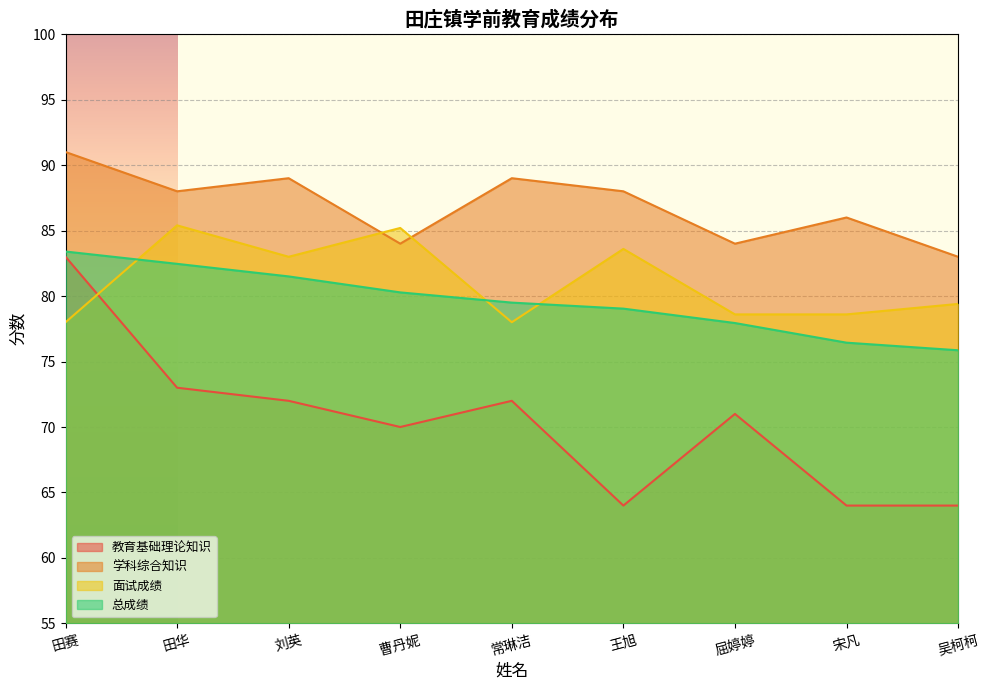

What is the difference between the 面试成绩 values at 宋凡 and 吴柯柯?

0.8